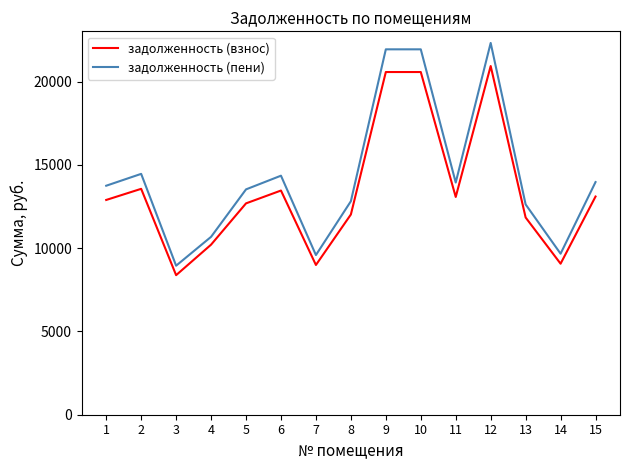

Which series has the widest spread of values?

задолженность (пени)